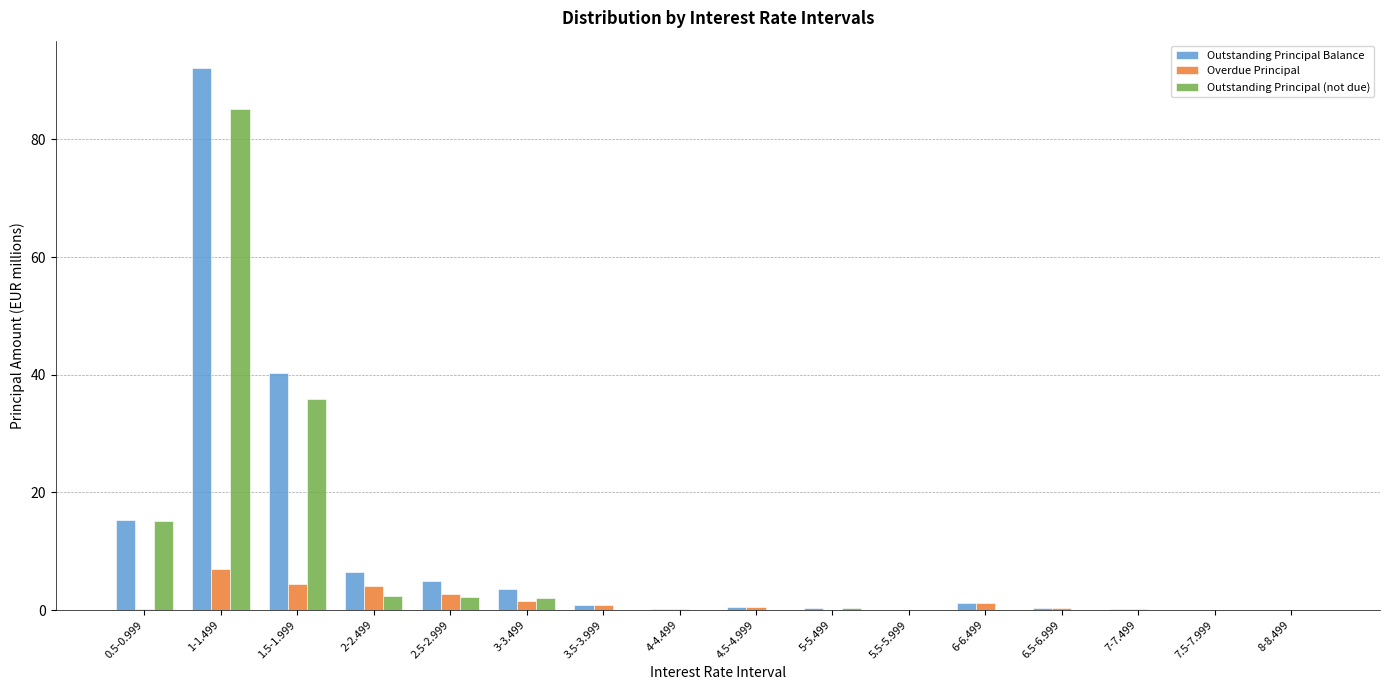

What is the maximum value shown in the chart?

92.2